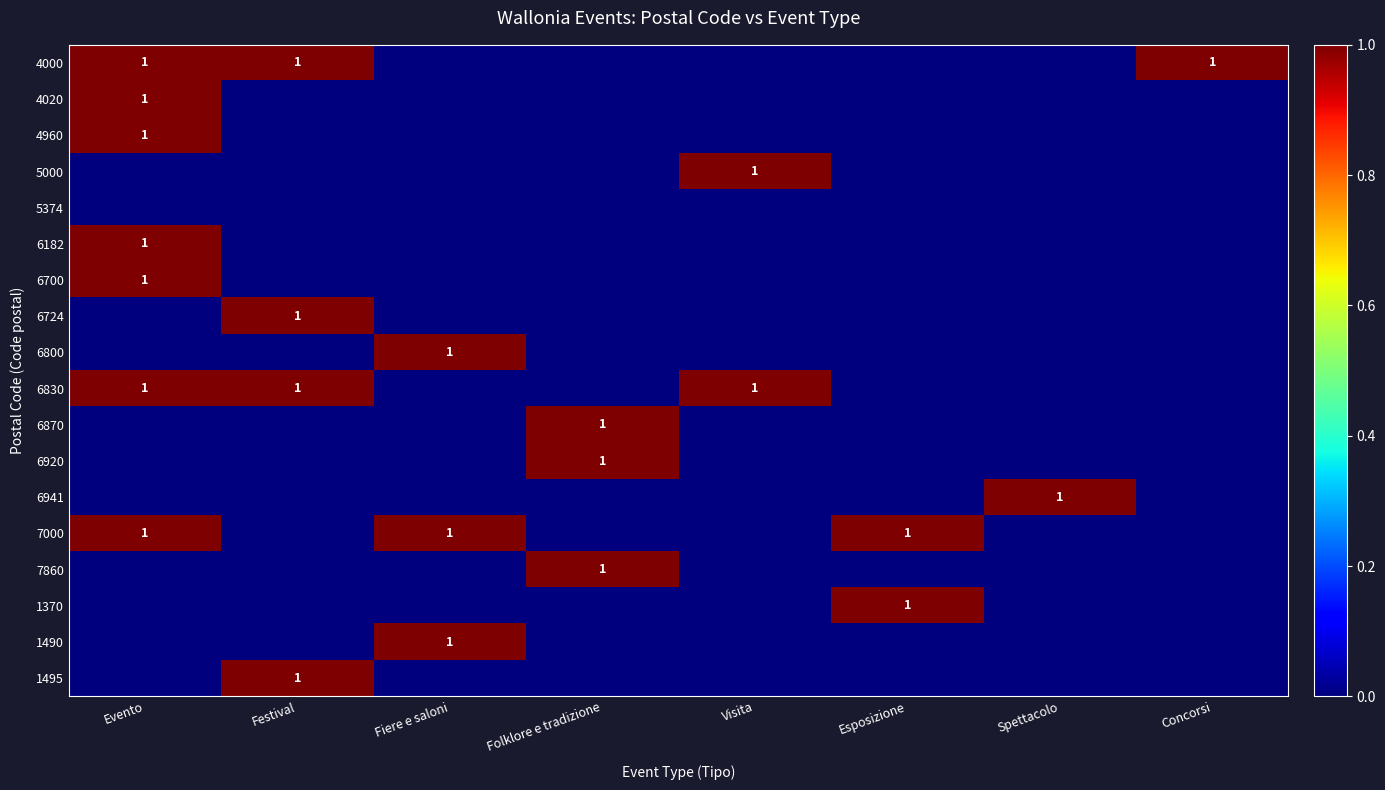

Is it true that 6182 equals 2 at Evento?

False